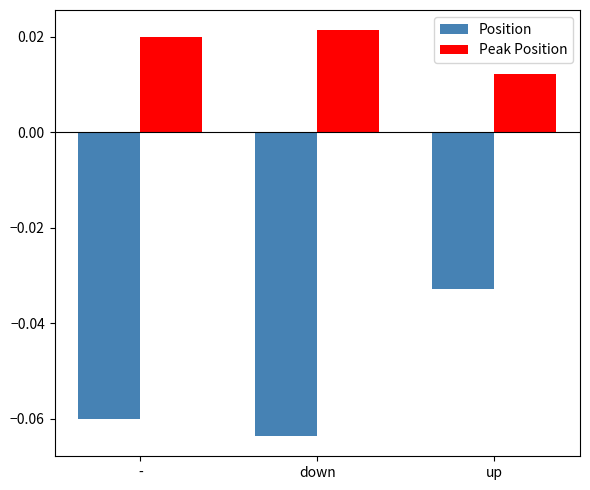

At which category is the sum across all series the highest?

up